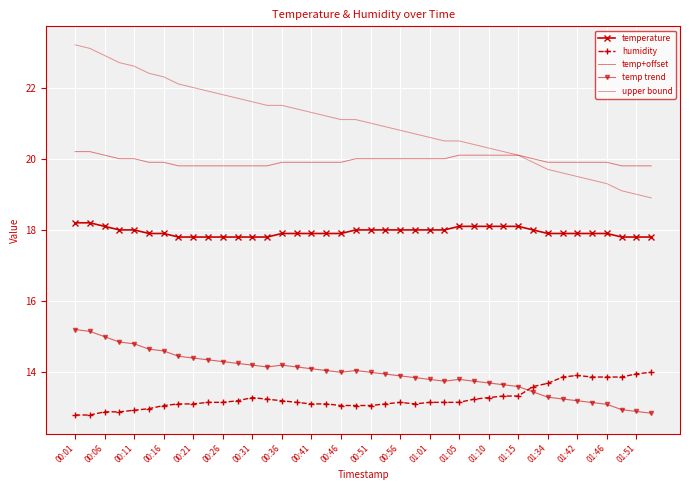

True or false: upper bound and temp trend intersect in this chart.

False